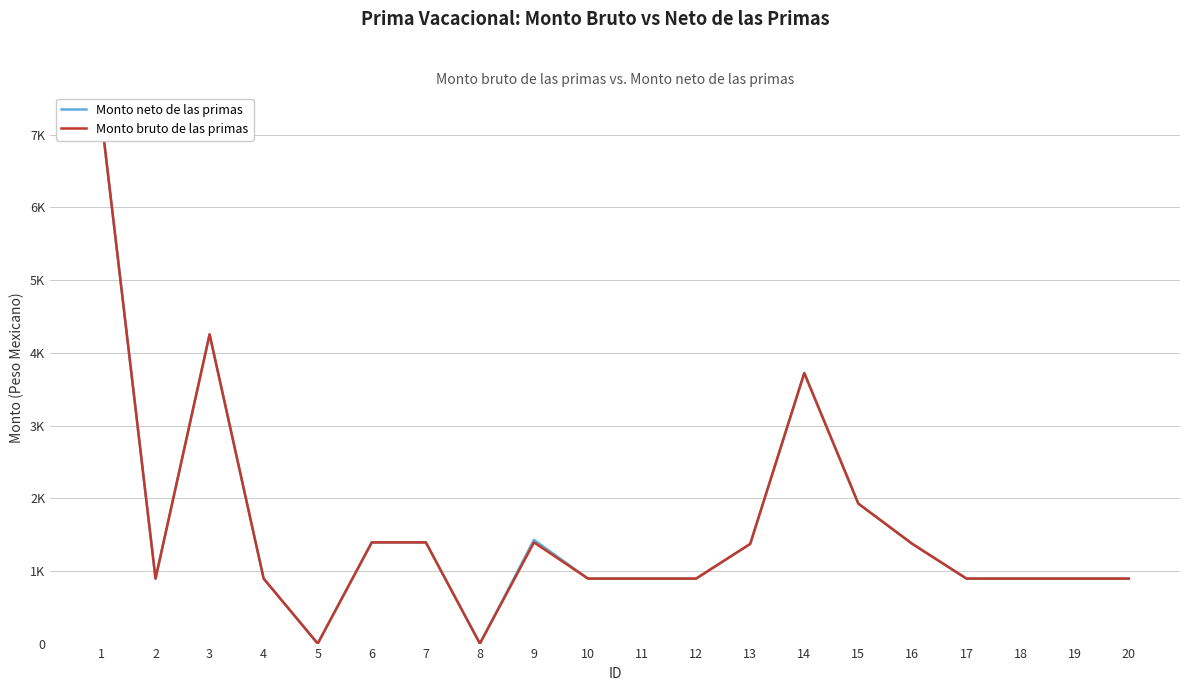

The value of Monto neto de las primas at 9 is 1426.9. True or false?

True